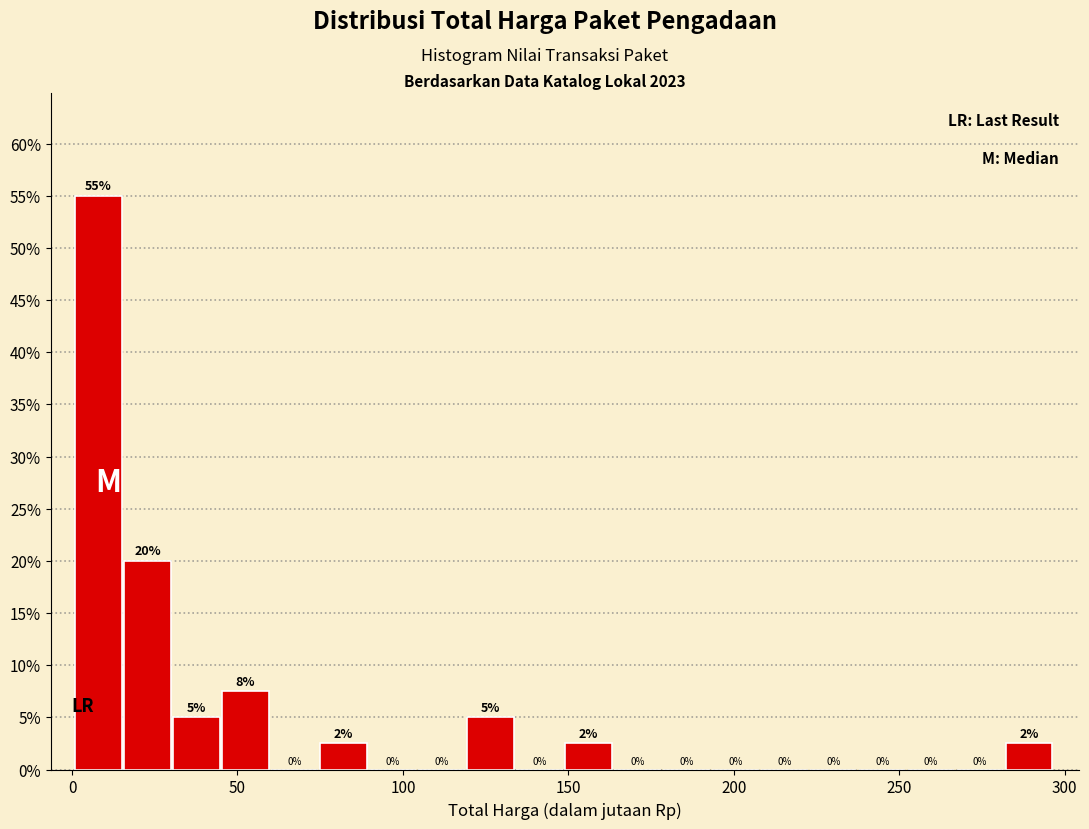

Read against the x-axis, roughly where is the centre of the tallest bar?

10